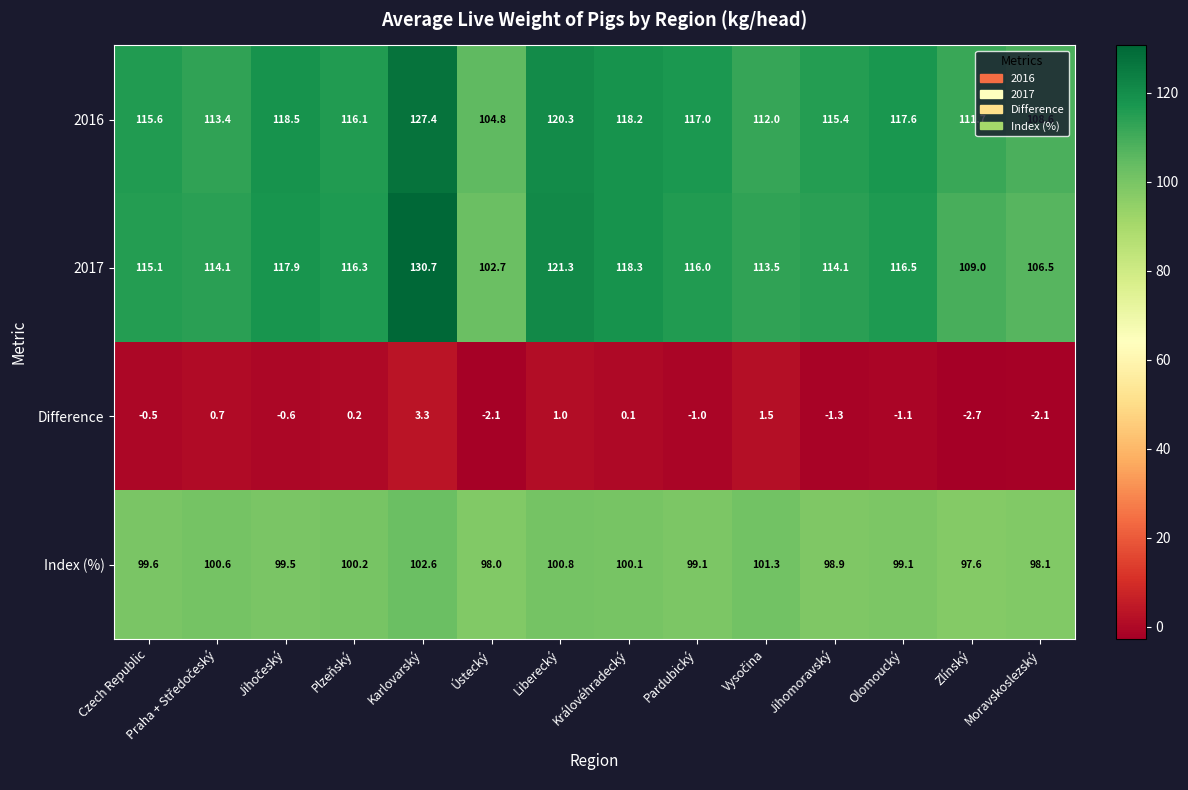

What is the difference between the highest and lowest values at Jihomoravský?

116.7